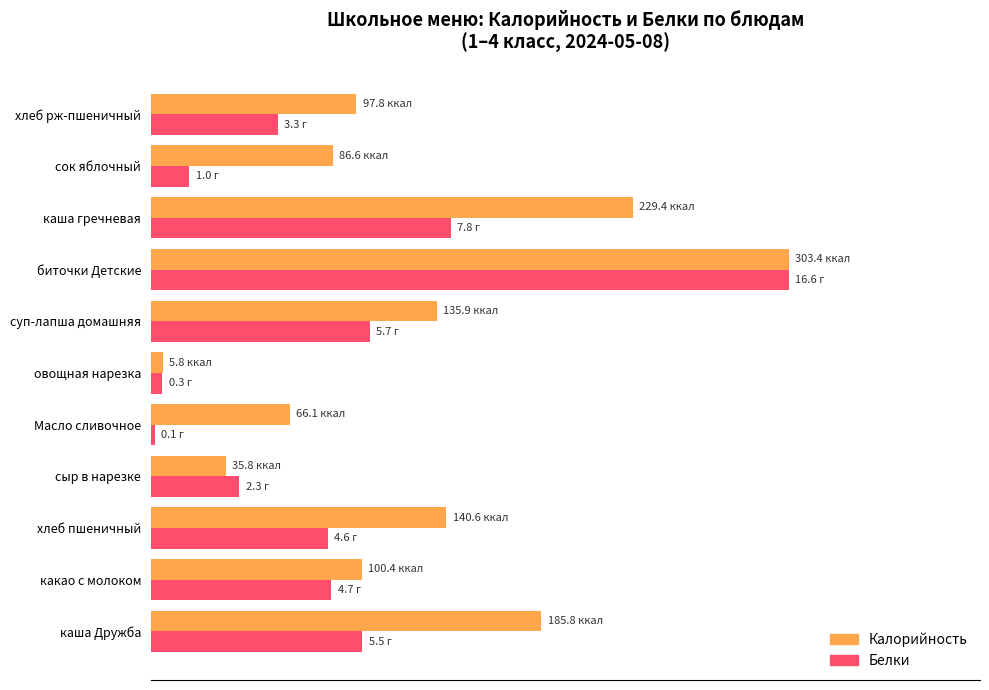

At which category is the sum across all series the highest?

биточки Детские